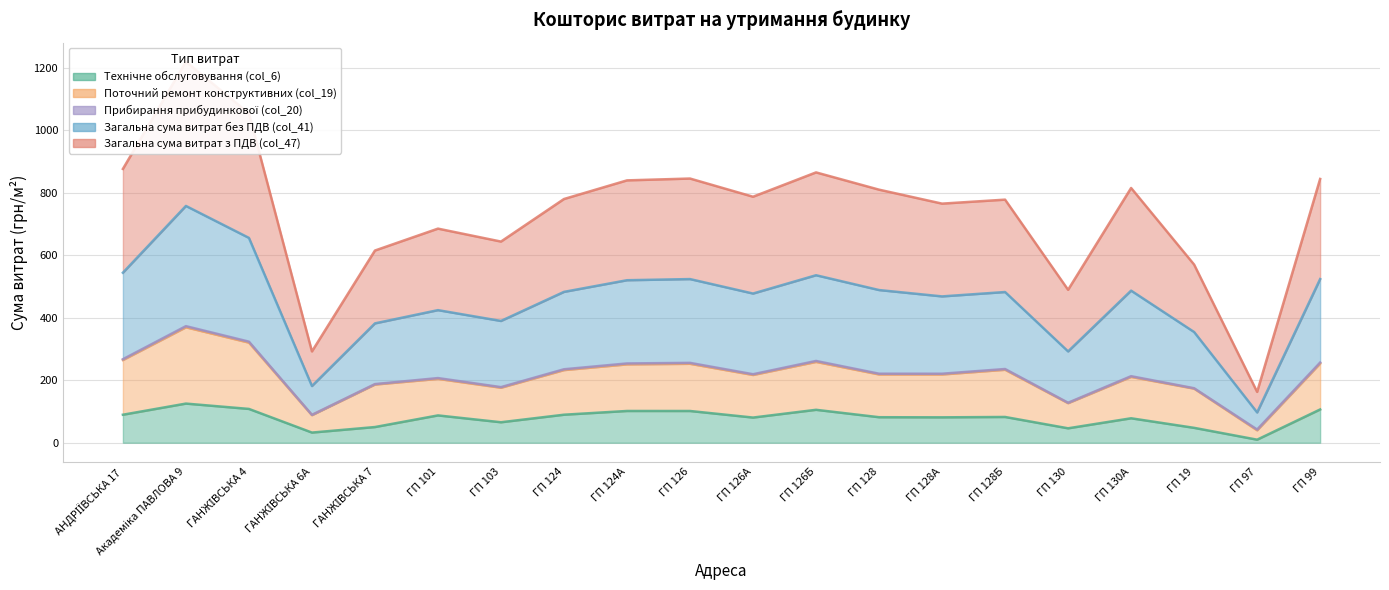

True or false: Загальна сума витрат з ПДВ (col_47) and Технічне обслуговування (col_6) cross at least once.

False